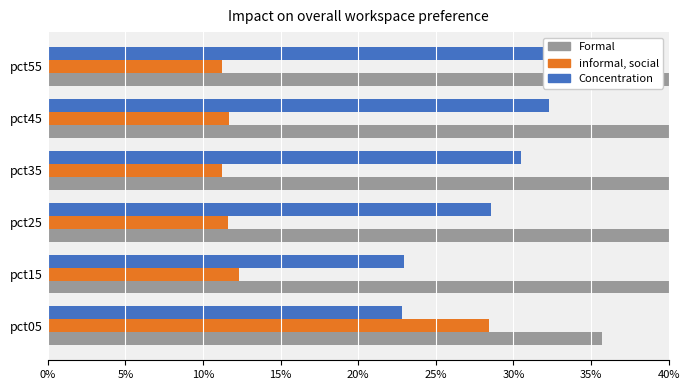

How many bars are there in each group?

3